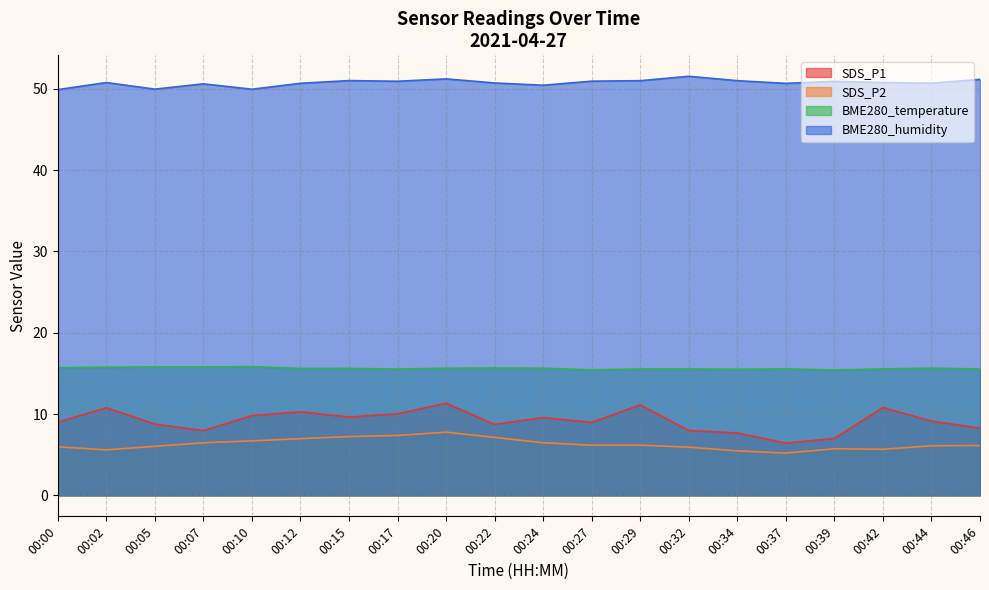

Reading left to right, extract all data points from this chart.

SDS_P1: 00:00=9.0	00:02=10.8	00:05=8.8	00:07=8.0	00:10=9.8	00:12=10.3	00:15=9.6	00:17=10.0	00:20=11.3	00:22=8.7	00:24=9.6	00:27=9.0	00:29=11.1	00:32=8.0	00:34=7.7	00:37=6.4	00:39=7.0	00:42=10.8	00:44=9.1	00:46=8.3
SDS_P2: 00:00=6.0	00:02=5.6	00:05=6.0	00:07=6.5	00:10=6.7	00:12=7.0	00:15=7.2	00:17=7.4	00:20=7.8	00:22=7.1	00:24=6.5	00:27=6.2	00:29=6.2	00:32=5.9	00:34=5.5	00:37=5.2	00:39=5.7	00:42=5.7	00:44=6.1	00:46=6.1
BME280_temperature: 00:00=15.7	00:02=15.8	00:05=15.8	00:07=15.8	00:10=15.8	00:12=15.6	00:15=15.6	00:17=15.5	00:20=15.6	00:22=15.7	00:24=15.6	00:27=15.4	00:29=15.5	00:32=15.5	00:34=15.5	00:37=15.6	00:39=15.4	00:42=15.6	00:44=15.6	00:46=15.5
BME280_humidity: 00:00=49.9	00:02=50.8	00:05=49.9	00:07=50.6	00:10=49.9	00:12=50.7	00:15=51.0	00:17=50.9	00:20=51.2	00:22=50.7	00:24=50.4	00:27=50.9	00:29=51.0	00:32=51.5	00:34=51.0	00:37=50.6	00:39=50.9	00:42=50.8	00:44=50.7	00:46=51.1